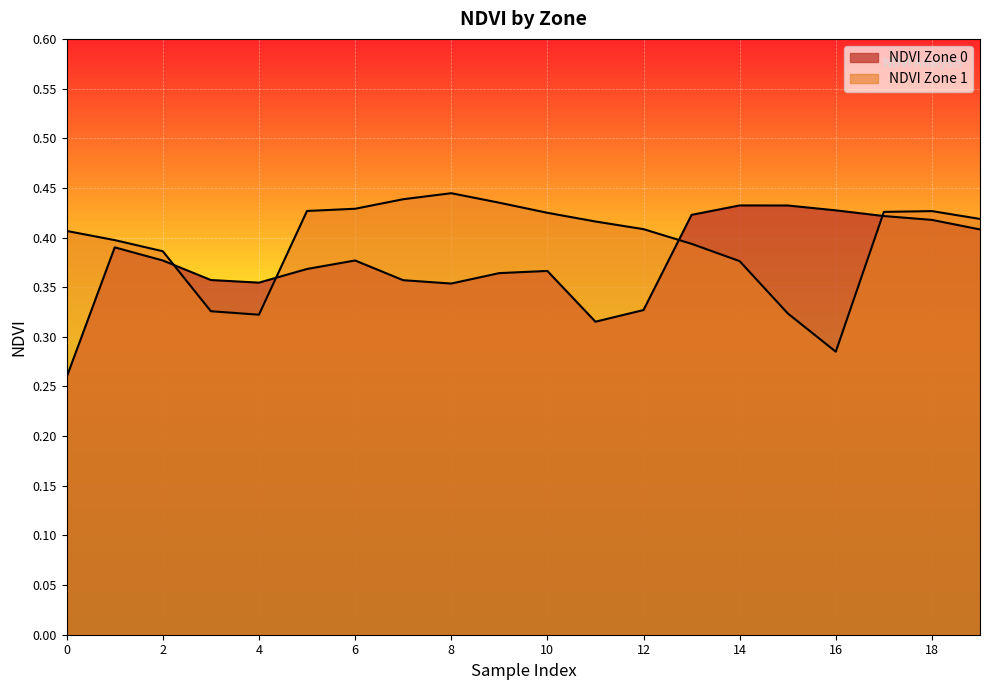

How many lines are shown in the chart?

2